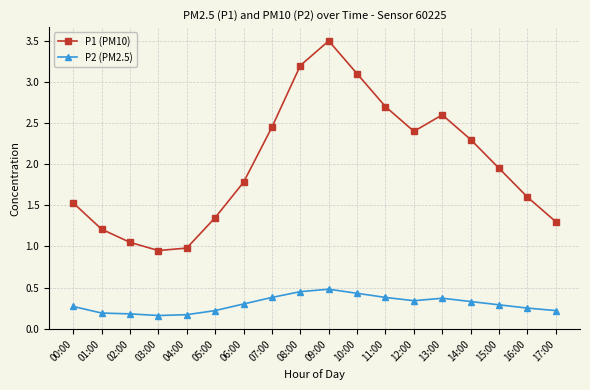

Between 00:00 and 12:00, which series saw the biggest shift?

P1 (PM10)